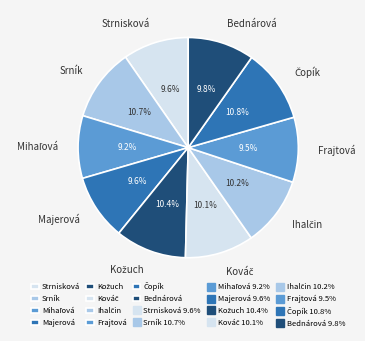

Is there any slice that represents more than half of the pie?

No